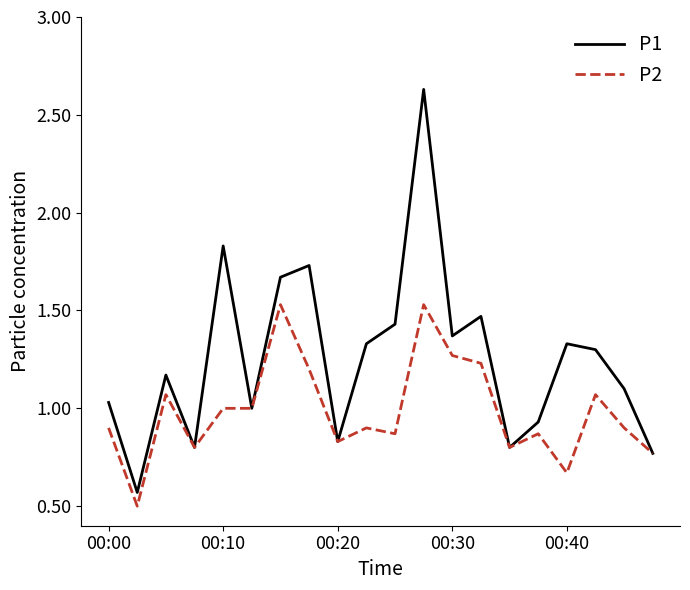

What are all the series names shown in the legend?

P1, P2